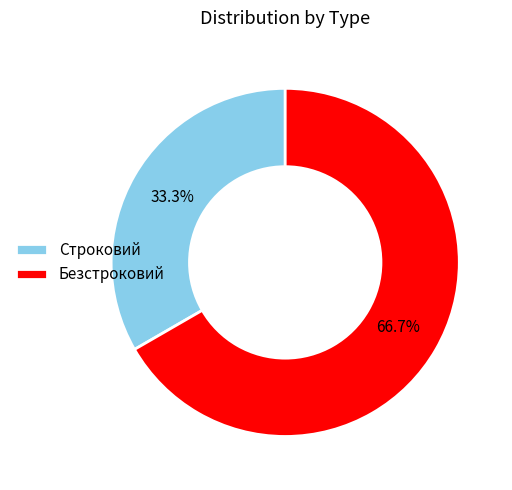

The Безстроковий slice represents 55% of the pie. True or false?

False